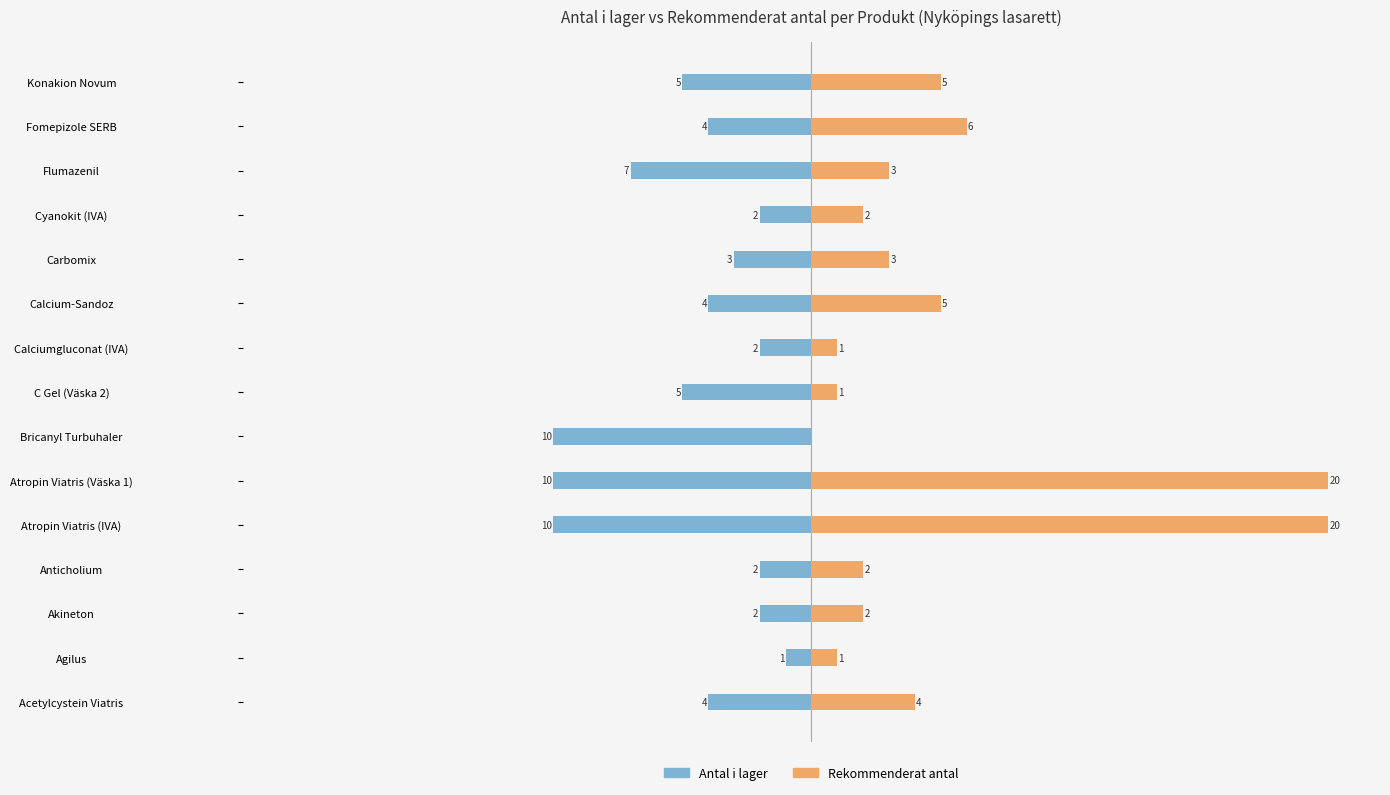

Reading left to right, extract all data points from this chart.

Antal i lager: -4	-1	-2	-2	-10	-10	-10	-5	-2	-4	-3	-2	-7	-4	-5
Rekommenderat antal: 4	1	2	2	20	20	0	1	1	5	3	2	3	6	5